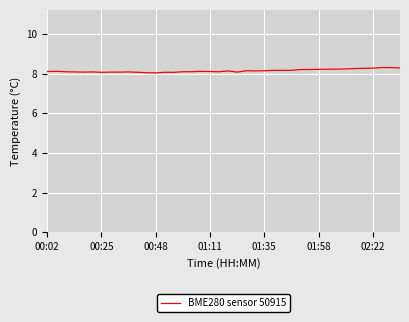

What is the difference between the maximum and minimum values?

0.3